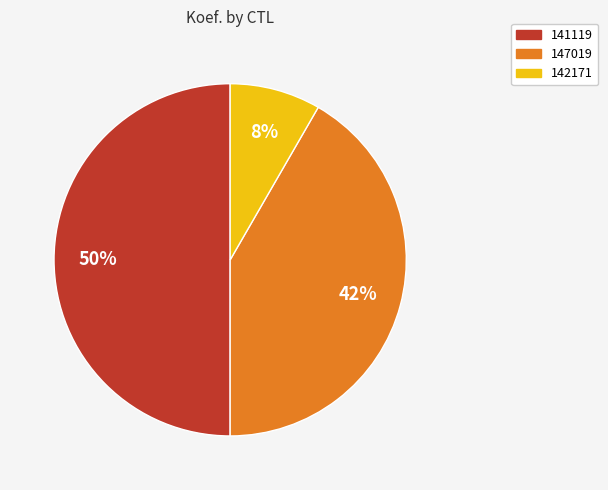

Count the number of slices in the pie.

3